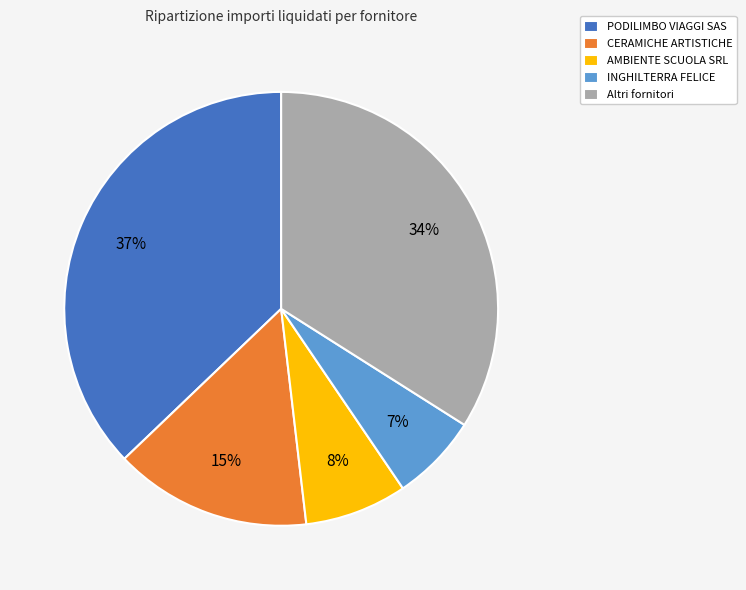

To the nearest percent, what portion does INGHILTERRA FELICE represent?

7%